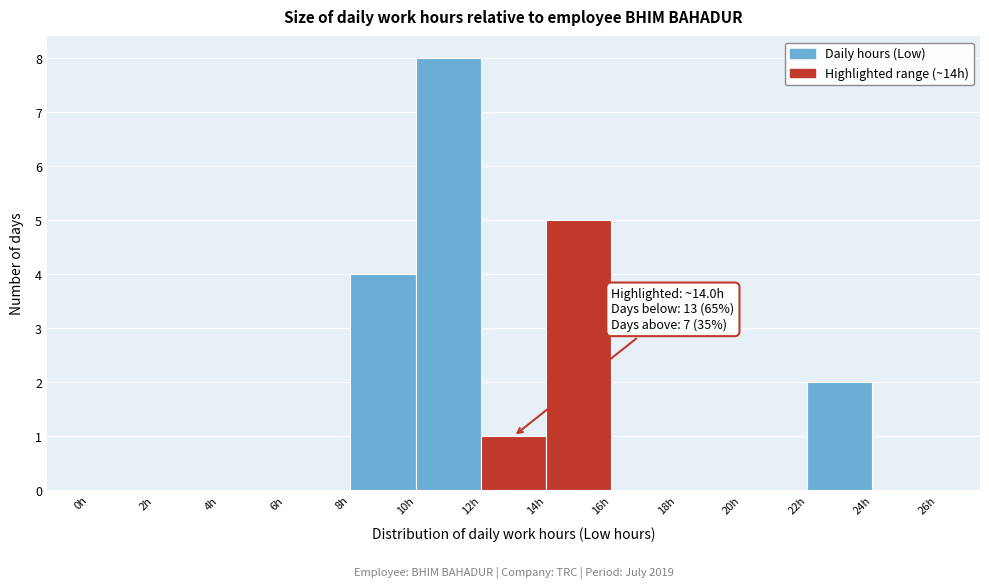

Which range on the x-axis has the tallest bar?

10 to 12